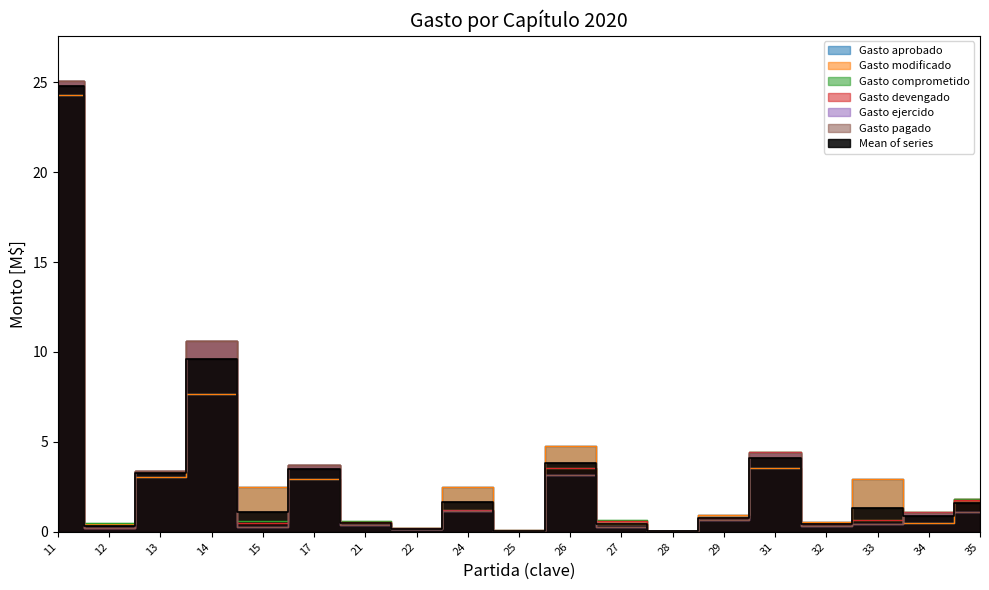

What is the value of the Gasto devengado point at the 14th from the left?

0.8